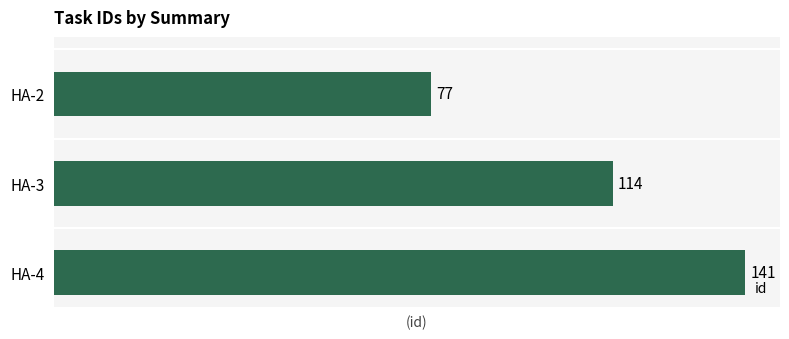

What is the value of the 3rd bar from the top?

141